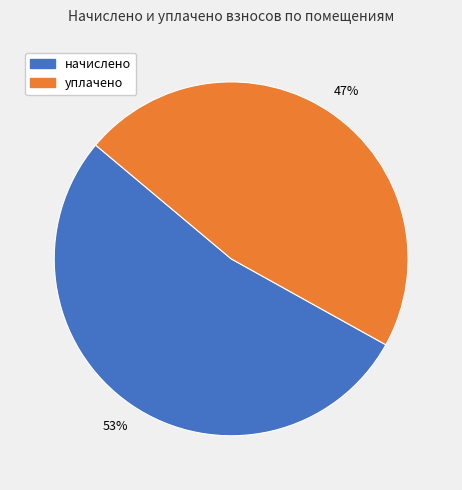

To the nearest percent, what is the average slice percentage?

50%